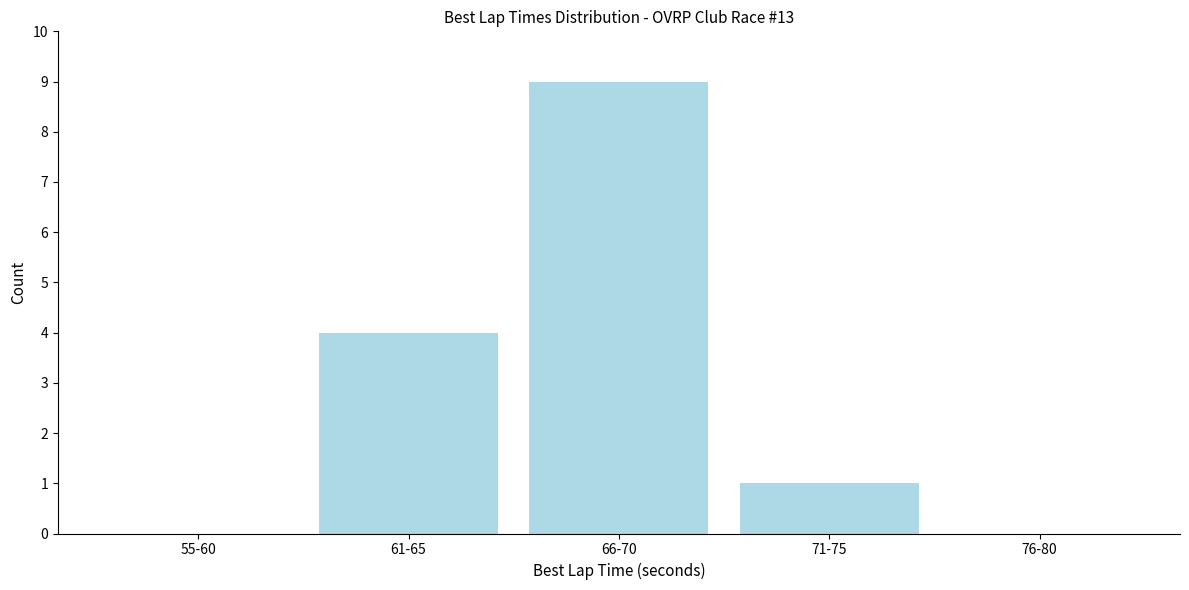

Reading left to right, what are all the values shown in this chart?

55-60=0	61-65=4	66-70=9	71-75=1	76-80=0